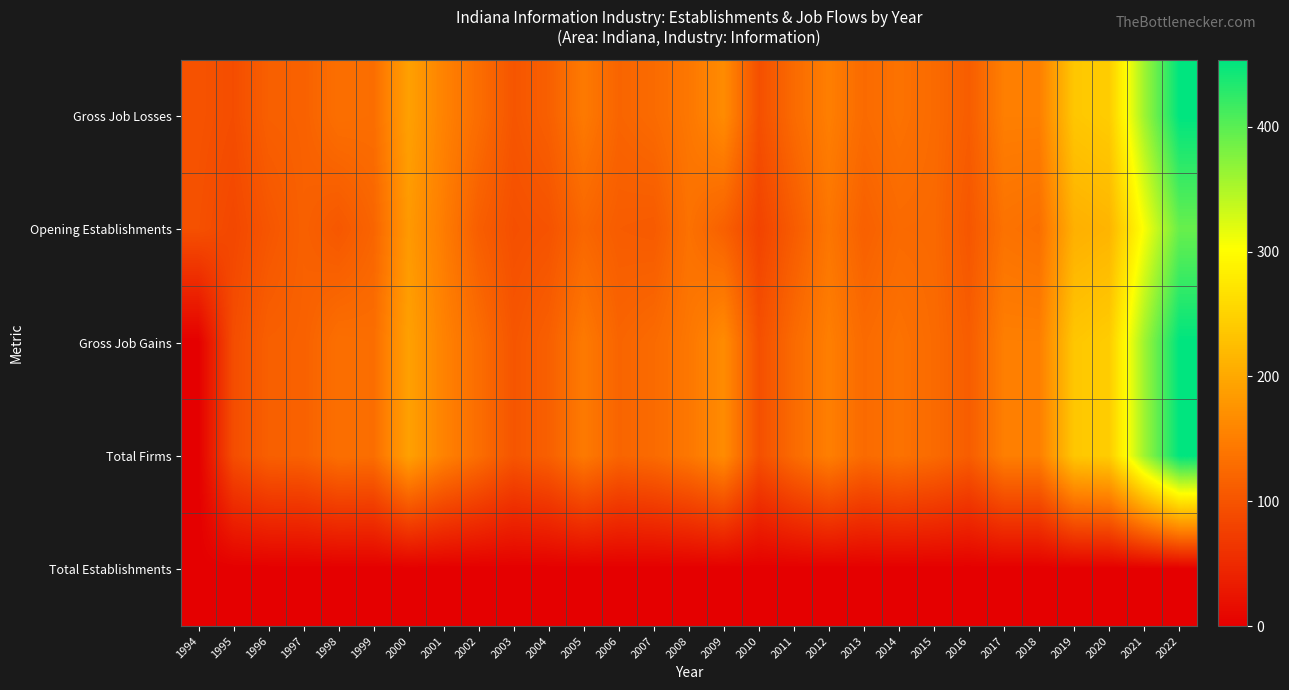

At 2020, list the series in order from largest to smallest.

Gross Job Losses, Gross Job Gains, Total Firms, Opening Establishments, Total Establishments